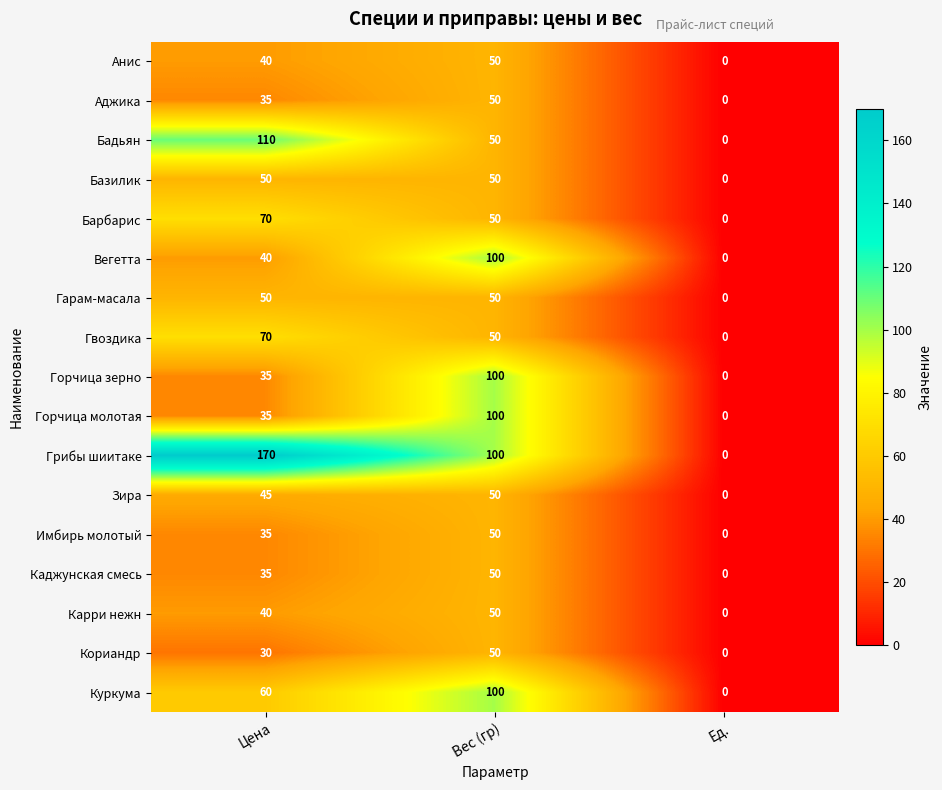

What is the sum of all Карри нежн values?

90